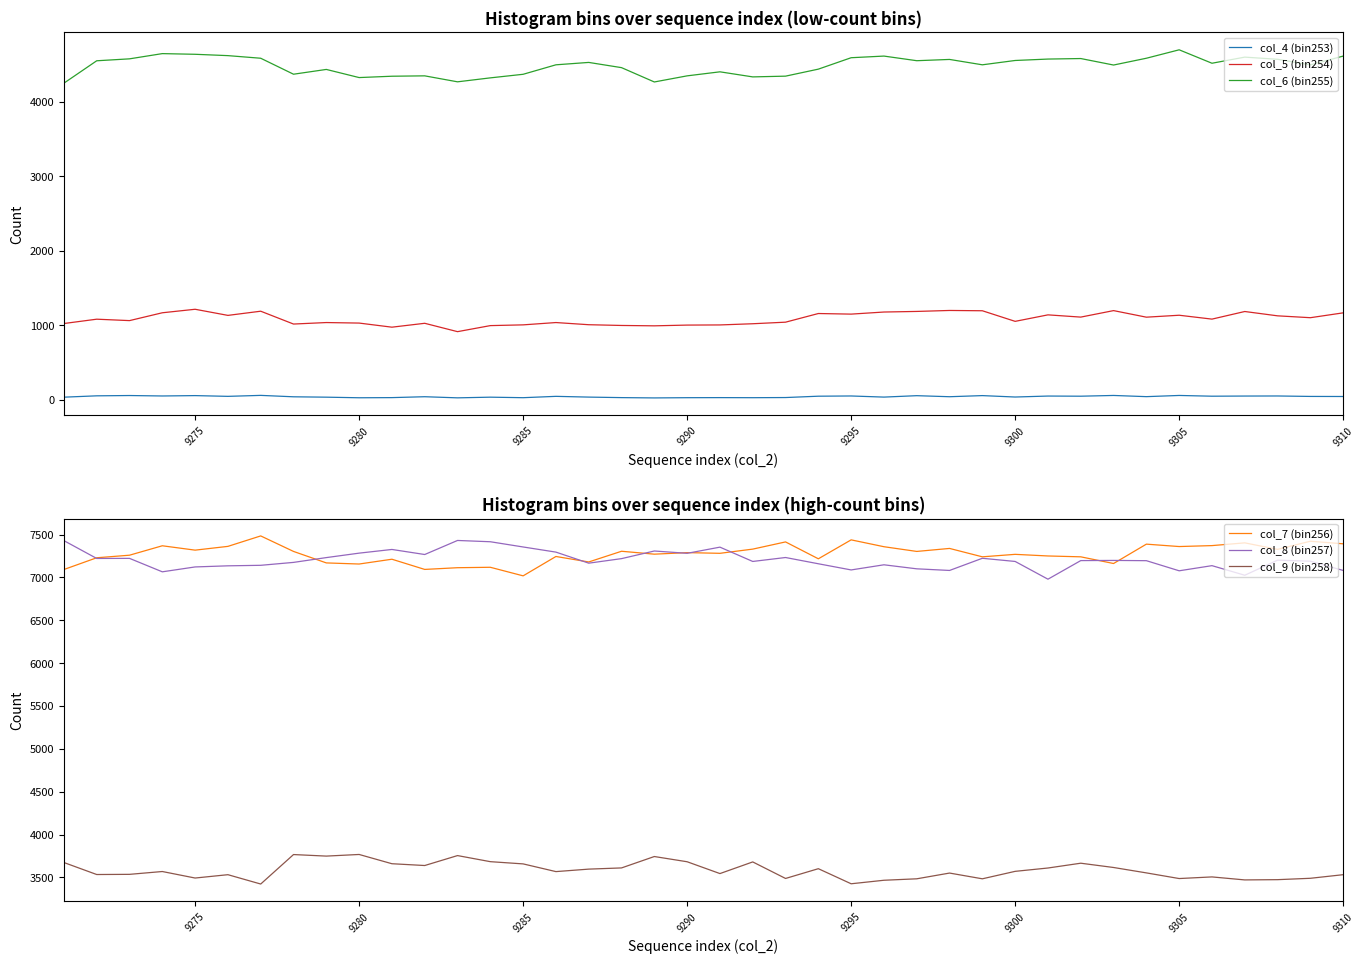

True or false: col_5 (bin254) has a value of 1981 at 9310.

False